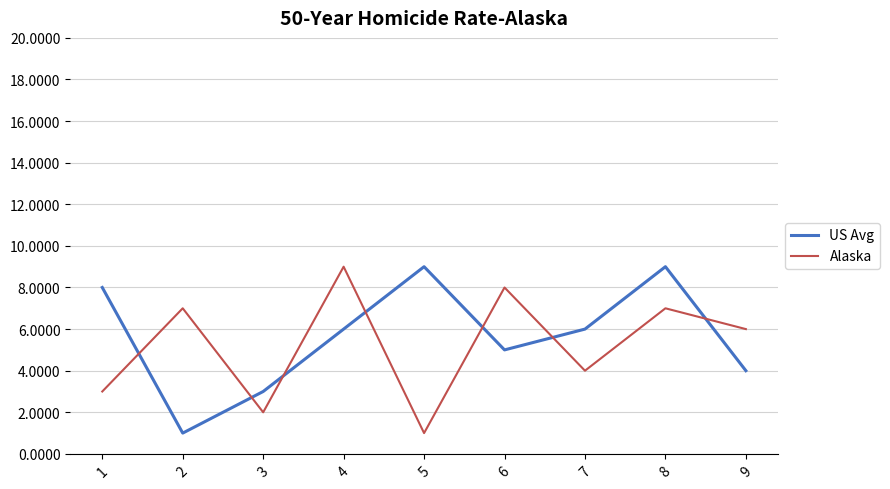

Reading left to right, what are all the values shown in this chart?

US Avg: 8	1	3	6	9	5	6	9	4
Alaska: 3	7	2	9	1	8	4	7	6